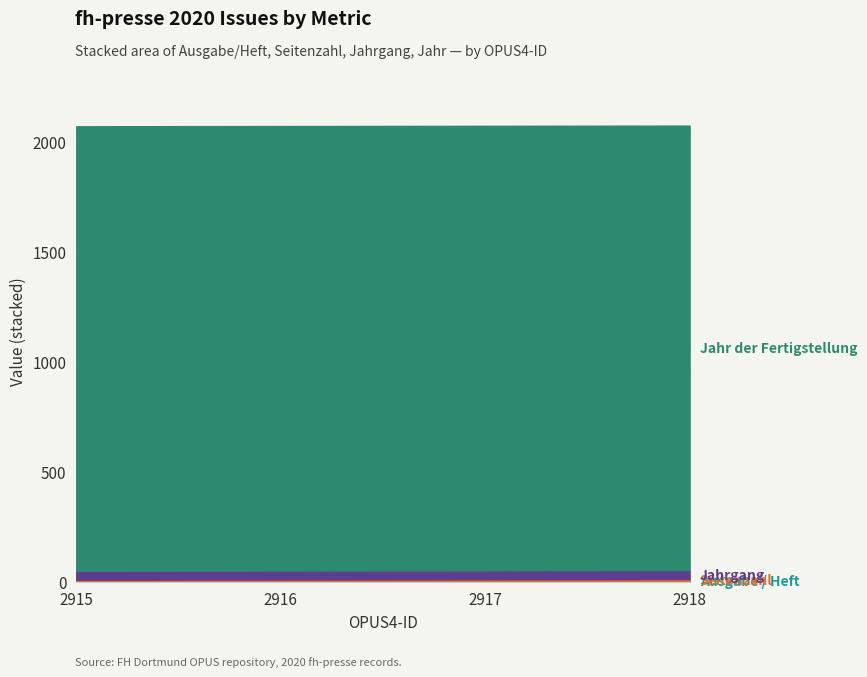

True or false: Seitenzahl and Jahr der Fertigstellung cross at least once.

False